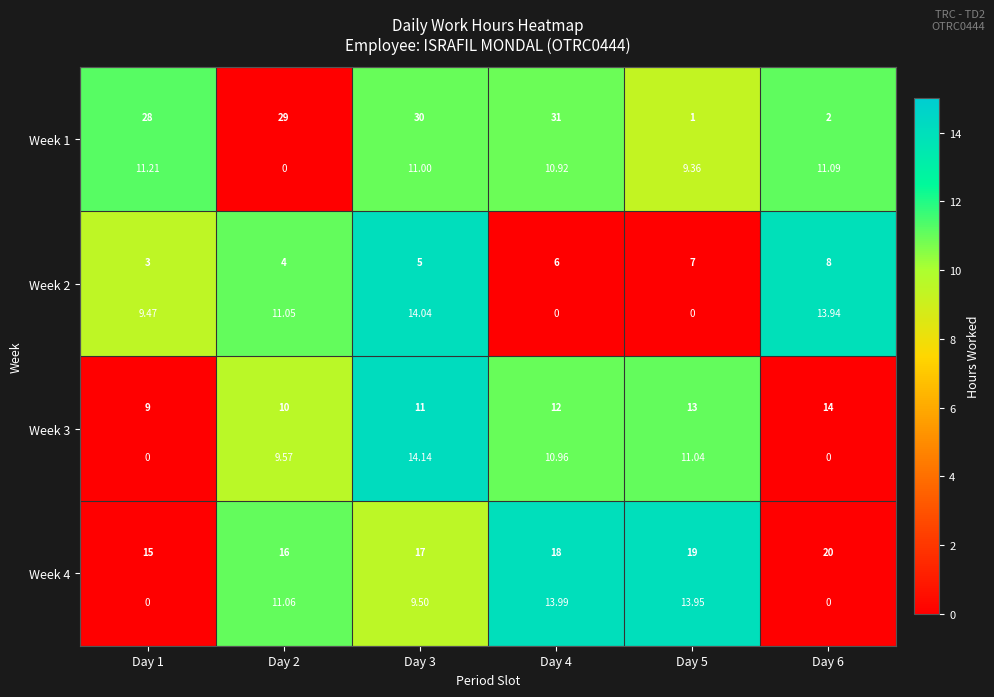

How many data points in Week 2 are less than 11?

3